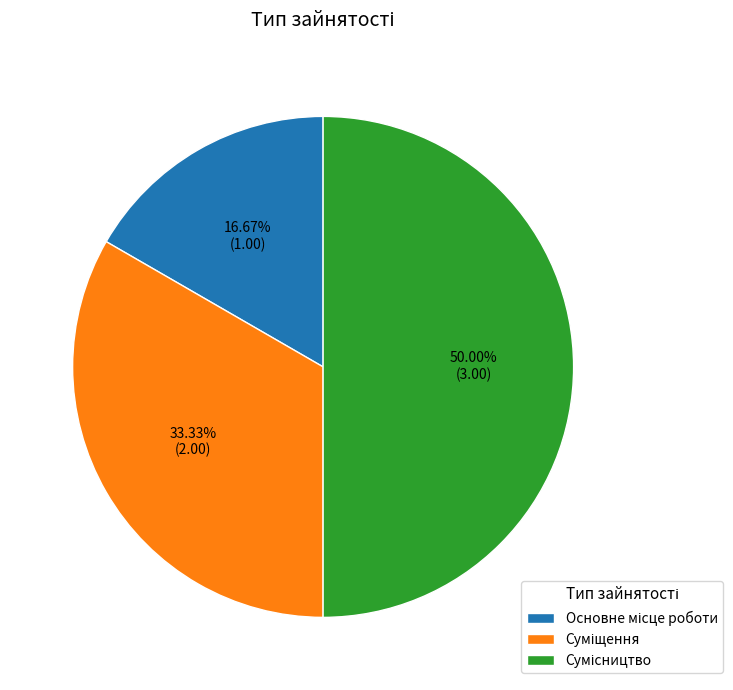

How many slices are in this pie chart?

3